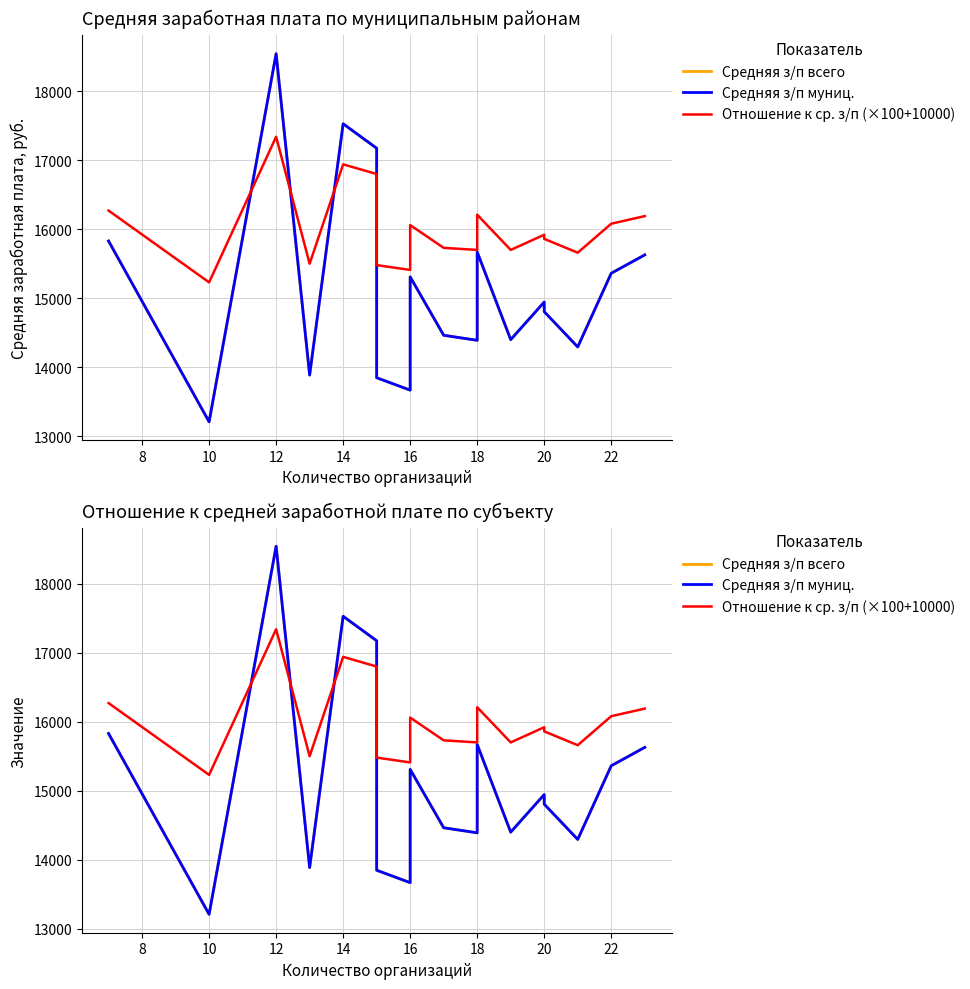

Which series has the largest range (max minus min)?

Средняя з/п всего